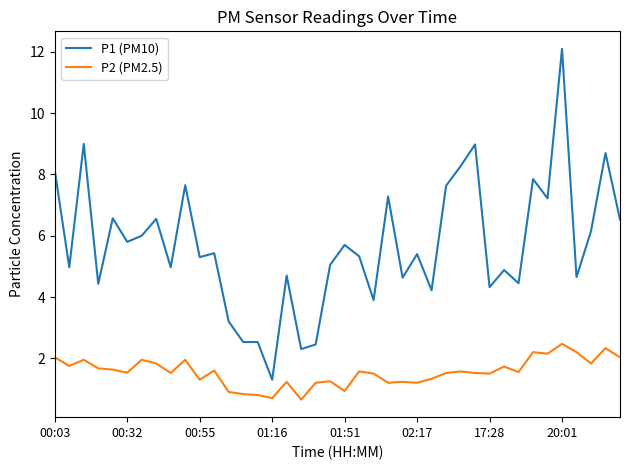

Which series has the largest range (max minus min)?

P1 (PM10)